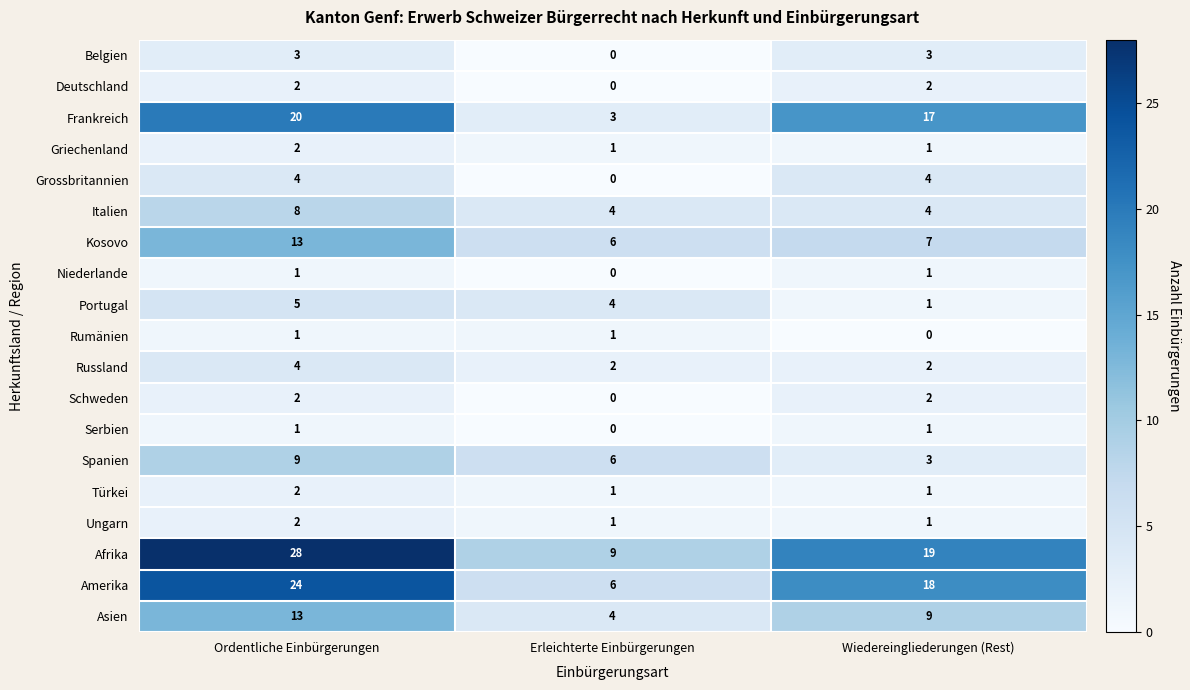

What is the sum of the Schweden values at Ordentliche Einbürgerungen and Wiedereingliederungen (Rest)?

4